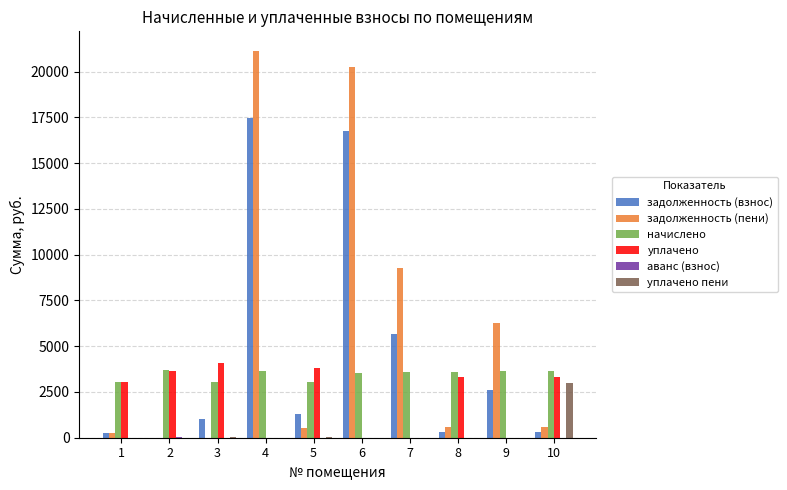

Which series has the largest total across all categories?

задолженность (пени)